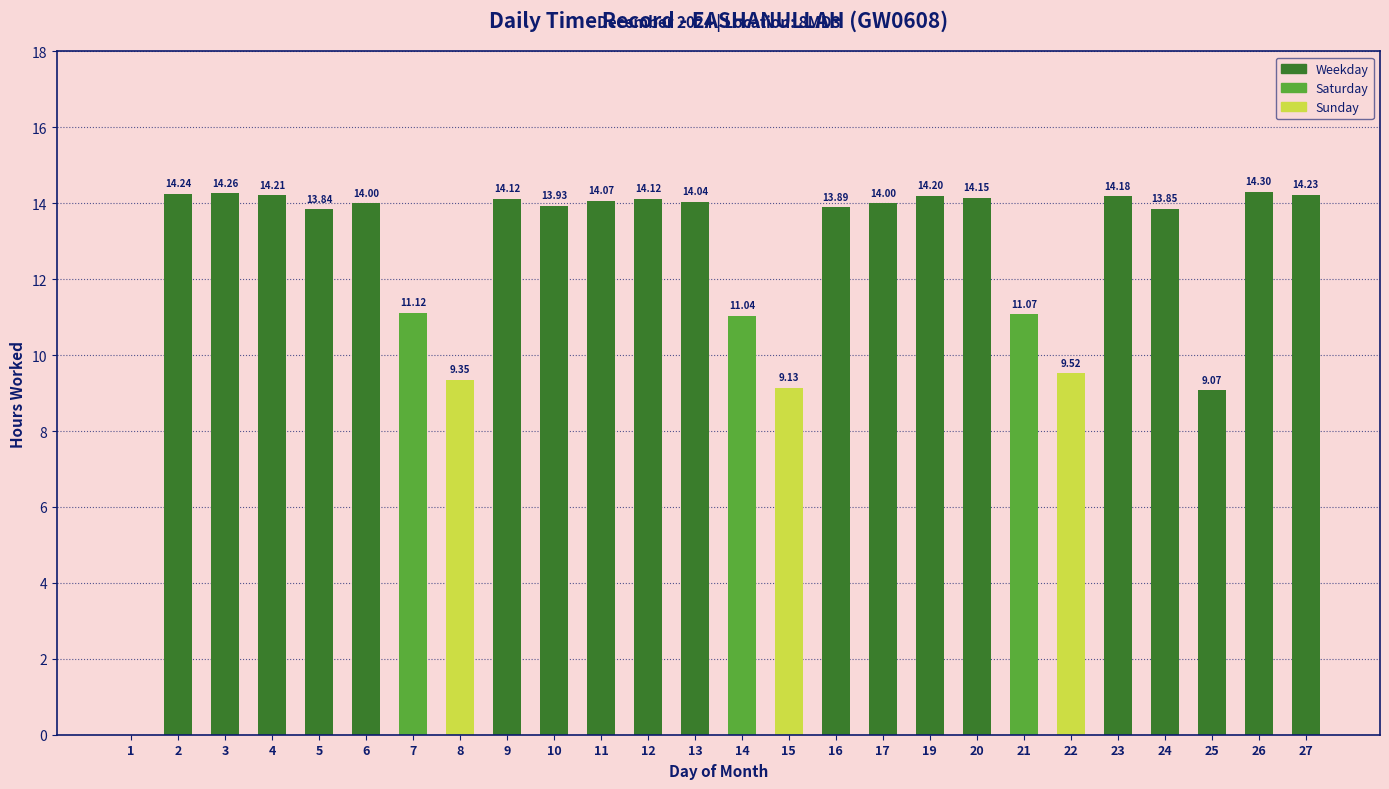

What is the sum of all values?

323.9